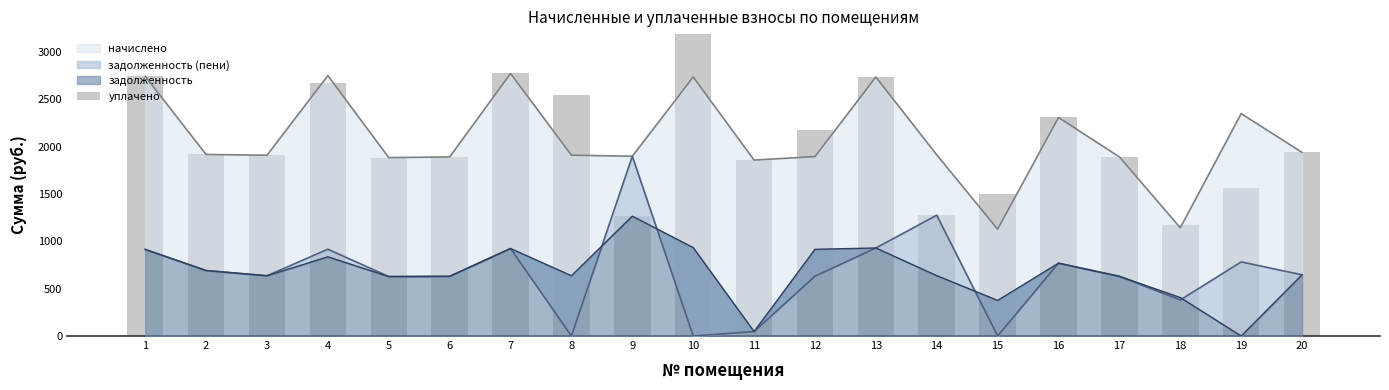

What is the approximate value at 20?

1939.3